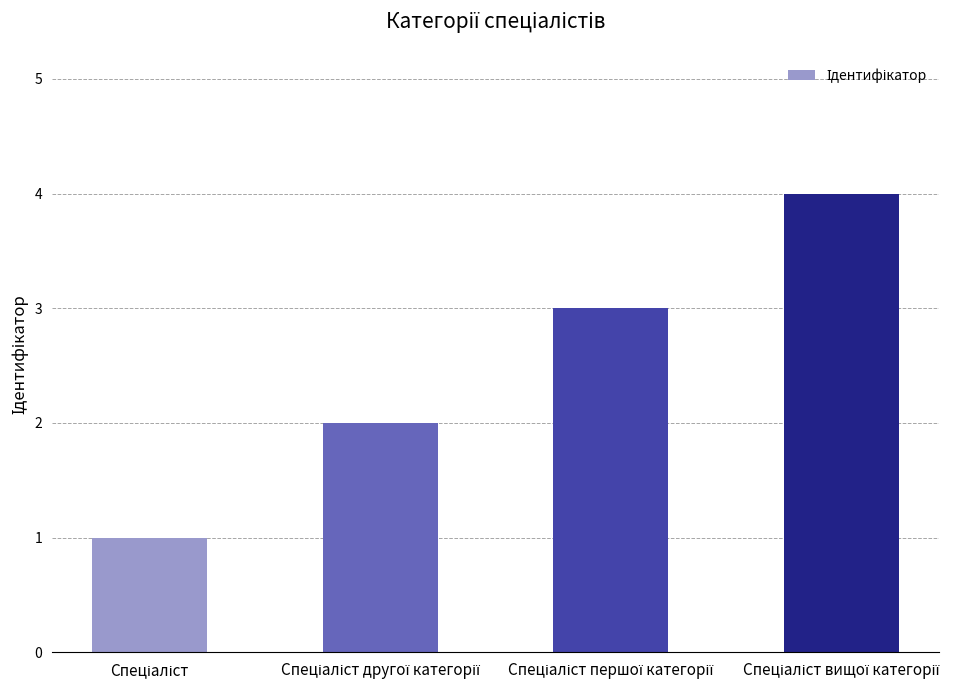

Reading left to right, transcribe all the data shown in this chart.

1	2	3	4